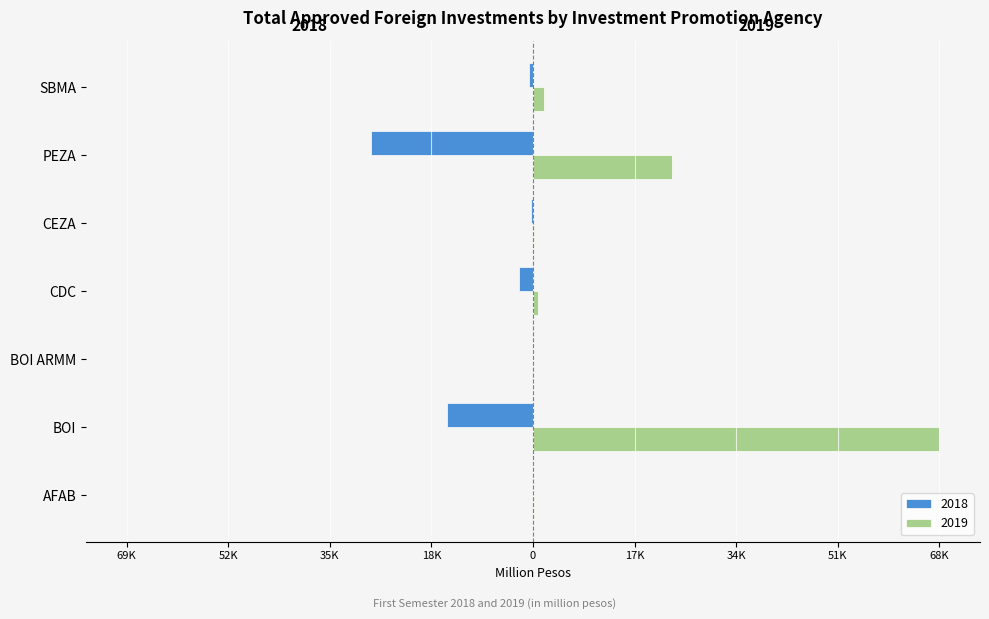

How many bars are there in each group?

2